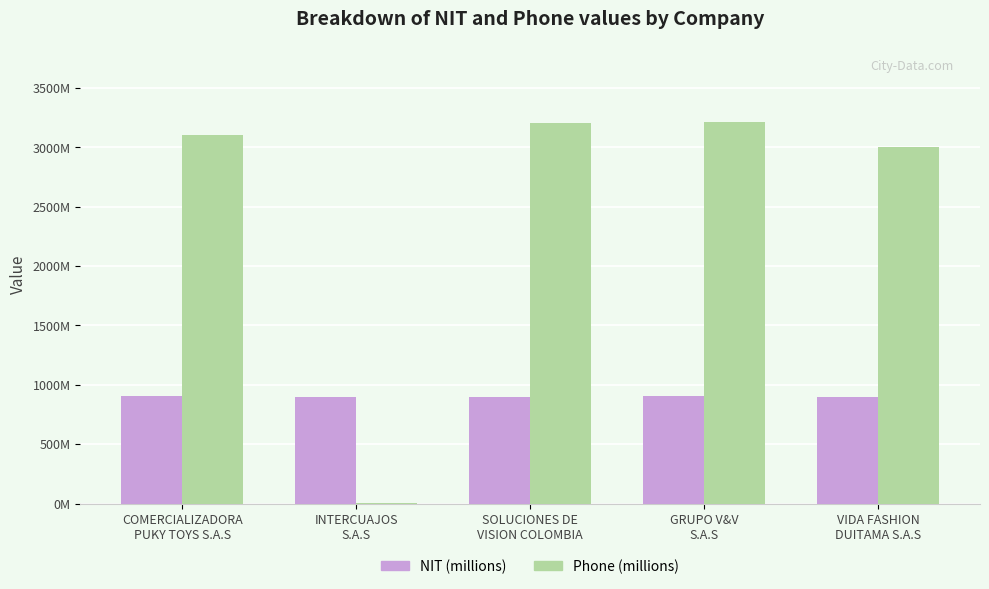

Rank the series by their average value, from highest to lowest.

Phone (millions), NIT (millions)